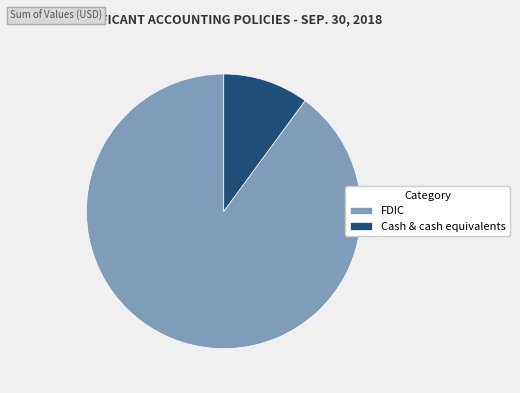

Which category has the smallest portion of the pie?

Cash & cash equivalents